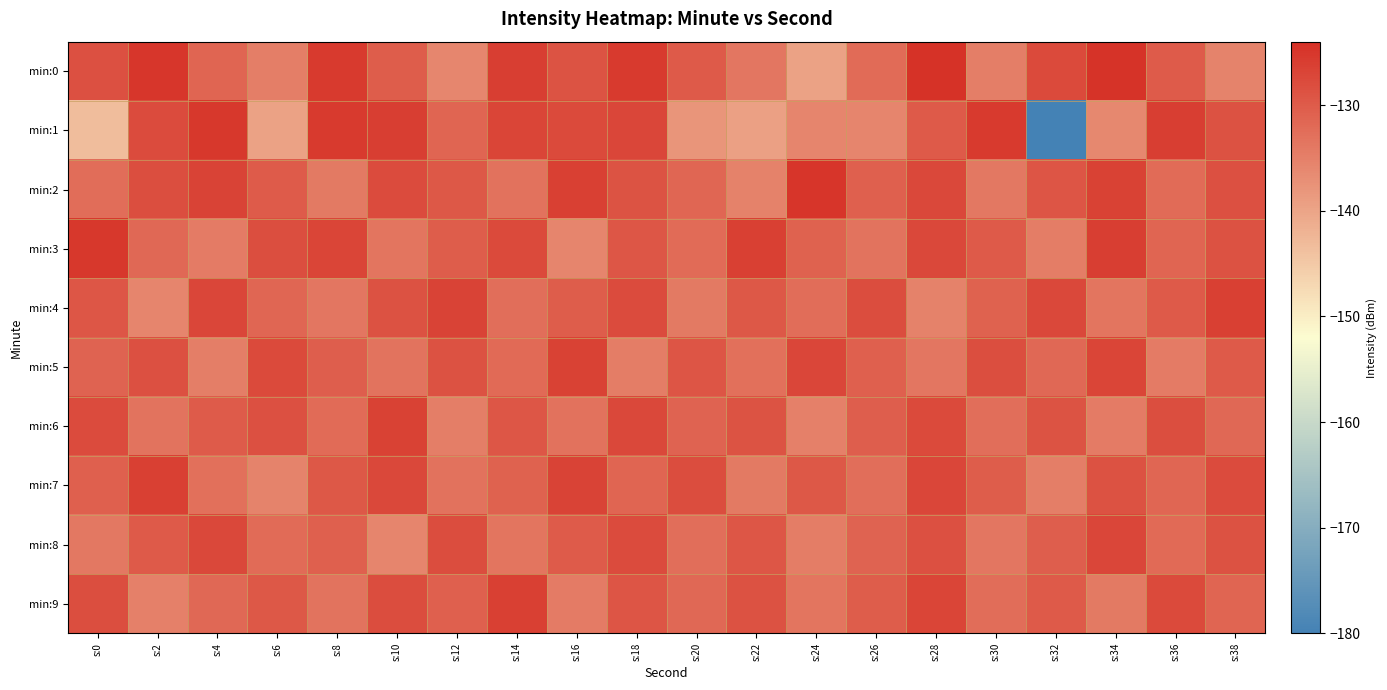

Reading right to left, list all the values displayed in this chart.

min:0: s:38=-135.5	s:36=-130.0	s:34=-124.5	s:32=-127.6	s:30=-134.7	s:28=-124.4	s:26=-132.3	s:24=-139.6	s:22=-133.7	s:20=-129.8	s:18=-125.5	s:16=-128.9	s:14=-126.1	s:12=-135.9	s:10=-130.2	s:8=-125.5	s:6=-134.9	s:4=-131.3	s:2=-125.0	s:0=-128.5
min:1: s:38=-128.8	s:36=-126.2	s:34=-136.1	s:32=-180.5	s:30=-125.4	s:28=-129.7	s:26=-135.6	s:24=-135.8	s:22=-139.4	s:20=-137.9	s:18=-127.2	s:16=-127.7	s:14=-127.0	s:12=-131.3	s:10=-126.1	s:8=-125.4	s:6=-139.6	s:4=-125.3	s:2=-127.8	s:0=-143.3
min:2: s:38=-128.5	s:36=-132.3	s:34=-126.6	s:32=-129.1	s:30=-133.9	s:28=-127.3	s:26=-130.7	s:24=-124.8	s:22=-135.2	s:20=-131.6	s:18=-128.9	s:16=-126.4	s:14=-133.1	s:12=-129.5	s:10=-127.8	s:8=-134.2	s:6=-130.1	s:4=-126.7	s:2=-128.3	s:0=-132.5
min:3: s:38=-128.8	s:36=-131.4	s:34=-126.1	s:32=-134.7	s:30=-129.9	s:28=-127.5	s:26=-133.2	s:24=-130.8	s:22=-126.3	s:20=-132.1	s:18=-129.4	s:16=-135.6	s:14=-127.7	s:12=-130.3	s:10=-133.5	s:8=-126.9	s:6=-128.2	s:4=-134.4	s:2=-131.8	s:0=-125.1
min:4: s:38=-126.2	s:36=-129.8	s:34=-133.6	s:32=-127.4	s:30=-130.9	s:28=-135.3	s:26=-128.1	s:24=-132.4	s:22=-129.6	s:20=-134.1	s:18=-127.9	s:16=-130.2	s:14=-132.7	s:12=-126.8	s:10=-128.6	s:8=-133.8	s:6=-131.5	s:4=-127.2	s:2=-135.7	s:0=-129.3
min:5: s:38=-129.7	s:36=-134.3	s:34=-126.9	s:32=-131.7	s:30=-128.3	s:28=-133.7	s:26=-130.6	s:24=-127.1	s:22=-132.8	s:20=-129.2	s:18=-134.6	s:16=-126.5	s:14=-131.9	s:12=-128.7	s:10=-133.3	s:8=-130.5	s:6=-127.6	s:4=-134.9	s:2=-128.4	s:0=-131.1
min:6: s:38=-131.8	s:36=-128.2	s:34=-134.5	s:32=-129.0	s:30=-132.6	s:28=-127.7	s:26=-130.4	s:24=-135.1	s:22=-128.9	s:20=-131.2	s:18=-127.5	s:16=-133.0	s:14=-129.3	s:12=-134.8	s:10=-126.6	s:8=-132.2	s:6=-128.5	s:4=-130.1	s:2=-133.4	s:0=-127.8
min:7: s:38=-127.9	s:36=-131.6	s:34=-128.6	s:32=-134.9	s:30=-130.3	s:28=-127.1	s:26=-132.7	s:24=-129.5	s:22=-134.2	s:20=-128.0	s:18=-131.3	s:16=-126.7	s:14=-130.8	s:12=-133.1	s:10=-127.3	s:8=-129.6	s:6=-135.4	s:4=-132.9	s:2=-126.4	s:0=-130.7
min:8: s:38=-128.7	s:36=-131.9	s:34=-127.2	s:32=-130.5	s:30=-133.8	s:28=-128.4	s:26=-131.1	s:24=-134.7	s:22=-129.3	s:20=-132.6	s:18=-127.8	s:16=-130.0	s:14=-133.5	s:12=-128.1	s:10=-135.7	s:8=-130.6	s:6=-132.3	s:4=-127.5	s:2=-129.8	s:0=-134.0
min:9: s:38=-131.3	s:36=-127.6	s:34=-134.2	s:32=-129.7	s:30=-132.4	s:28=-126.9	s:26=-130.2	s:24=-133.6	s:22=-128.8	s:20=-131.7	s:18=-129.1	s:16=-134.4	s:14=-126.3	s:12=-130.7	s:10=-128.0	s:8=-133.2	s:6=-129.5	s:4=-131.8	s:2=-135.1	s:0=-128.3